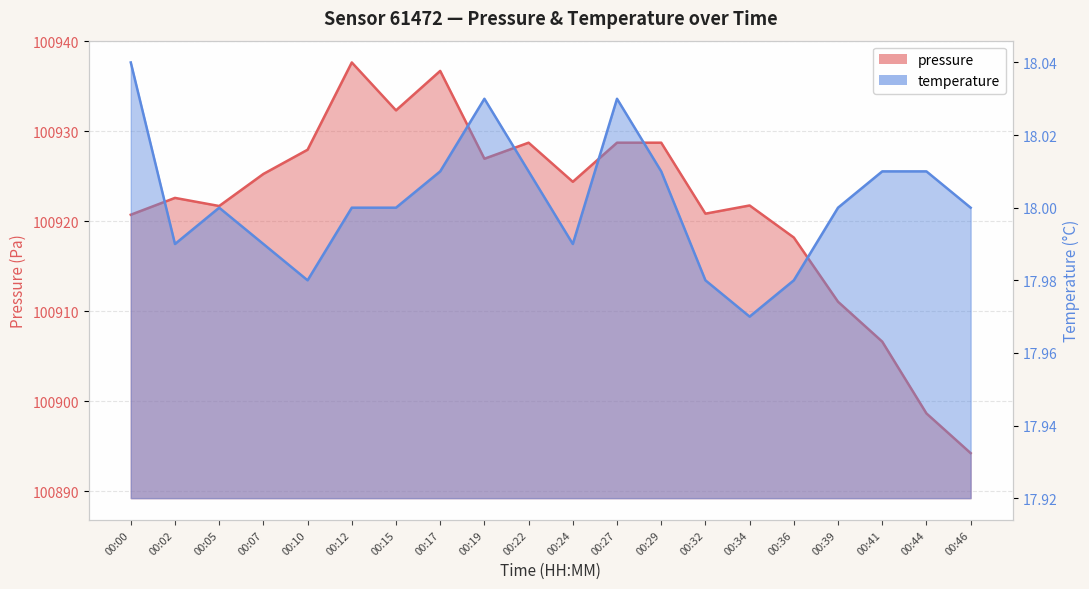

Reading left to right, extract all data points from this chart.

pressure: 00:00=100920.7	00:02=100922.6	00:05=100921.7	00:07=100925.2	00:10=100927.9	00:12=100937.6	00:15=100932.3	00:17=100936.7	00:19=100926.9	00:22=100928.7	00:24=100924.4	00:27=100928.7	00:29=100928.7	00:32=100920.8	00:34=100921.8	00:36=100918.2	00:39=100911.1	00:41=100906.6	00:44=100898.7	00:46=100894.2
temperature: 00:00=18.0	00:02=18.0	00:05=18.0	00:07=18.0	00:10=18.0	00:12=18.0	00:15=18.0	00:17=18.0	00:19=18.0	00:22=18.0	00:24=18.0	00:27=18.0	00:29=18.0	00:32=18.0	00:34=18.0	00:36=18.0	00:39=18.0	00:41=18.0	00:44=18.0	00:46=18.0